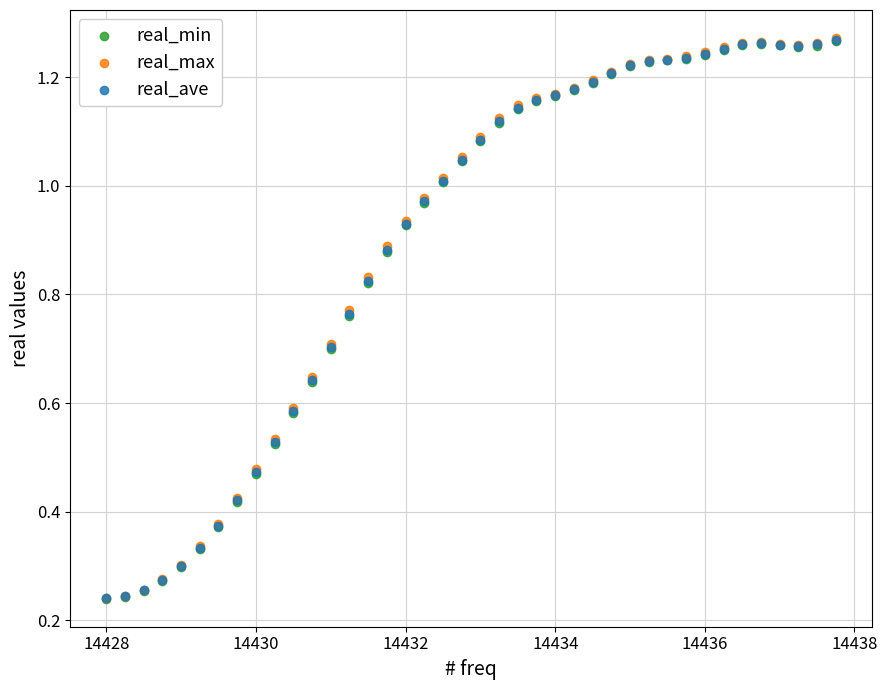

Which series has the largest Y range (max minus min)?

real_max